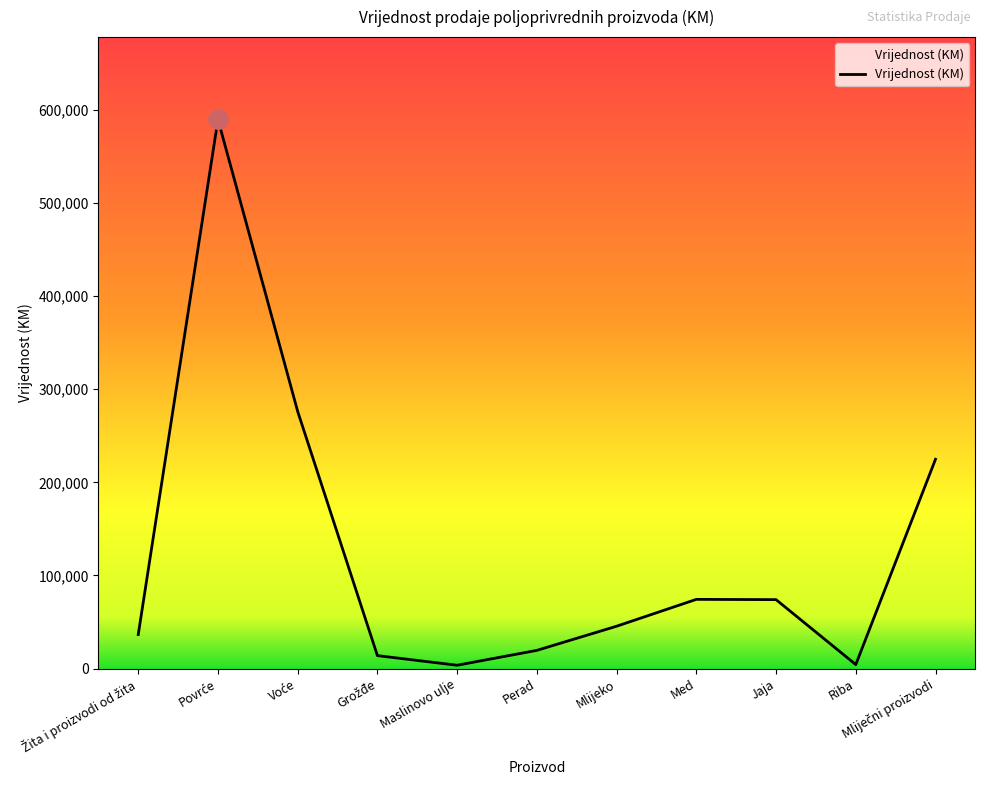

What is the change in value from Maslinovo ulje to Jaja?

+70471